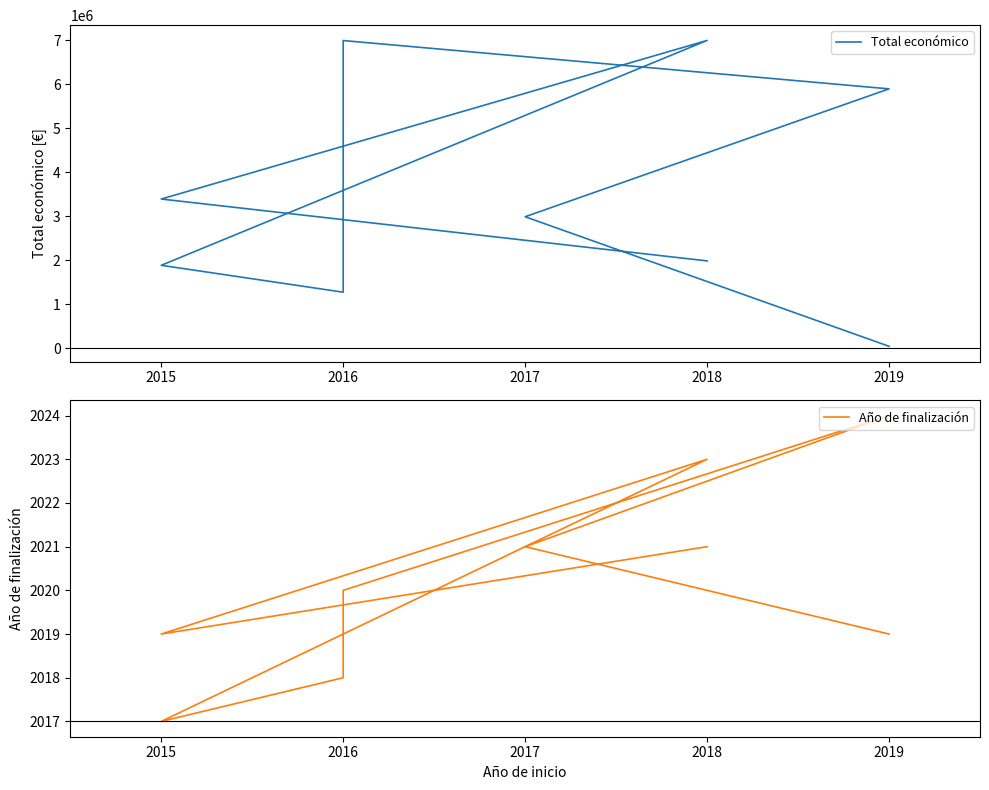

How many data points in Total económico are less than 2993425?

4